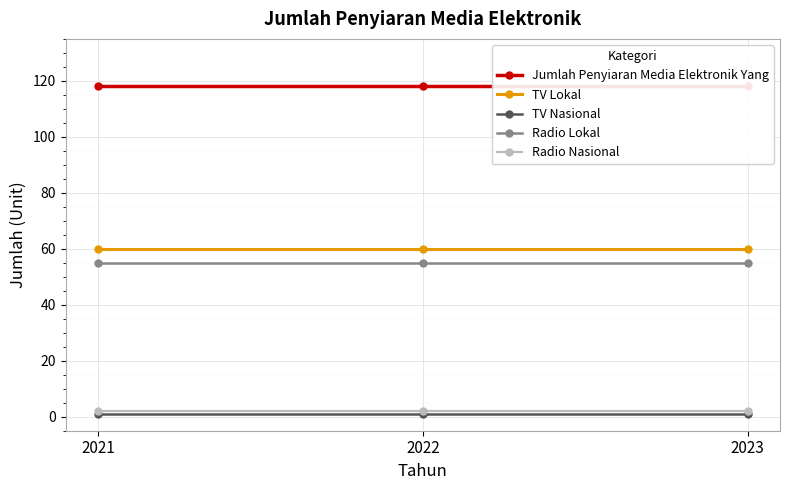

What is the maximum value for Jumlah Penyiaran Media Elektronik Yang?

118